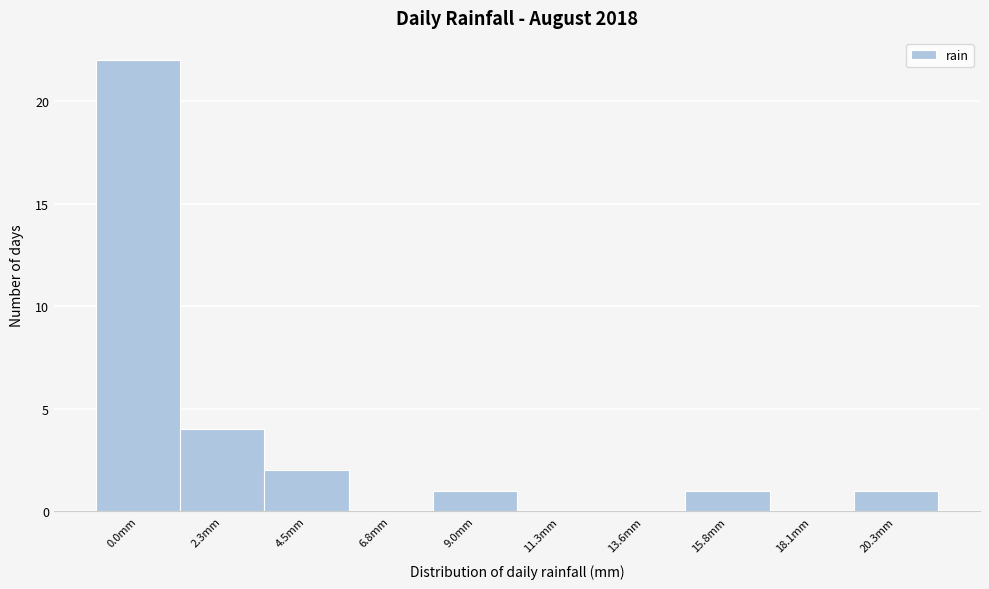

Reading left to right, list all the values displayed in this chart.

0.0mm=22	2.3mm=4	4.5mm=2	6.8mm=0	9.0mm=1	11.3mm=0	13.6mm=0	15.8mm=1	18.1mm=0	20.3mm=1